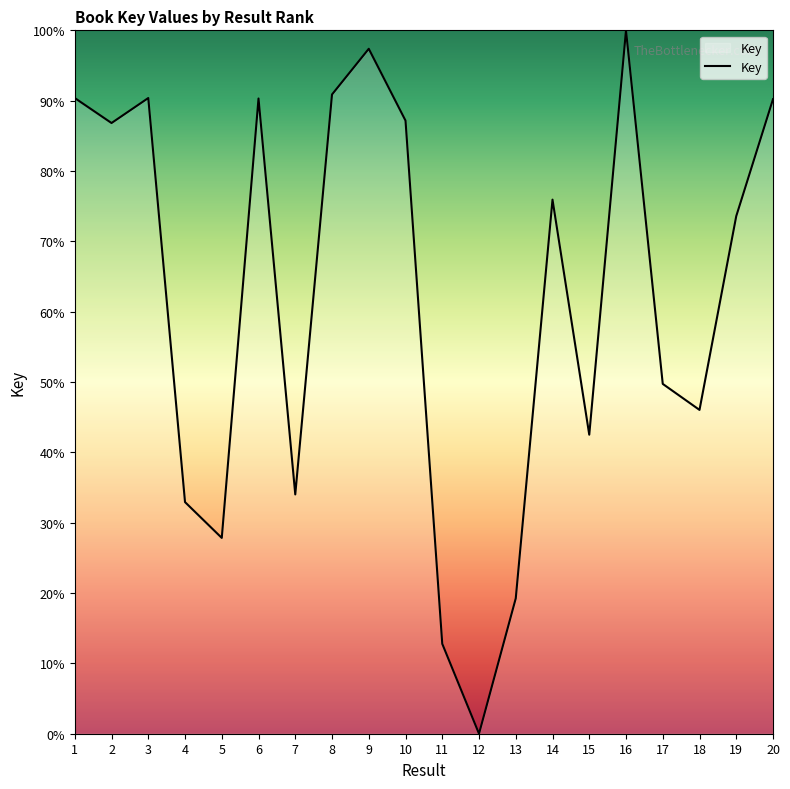

The value at 7 is 34.0. True or false?

True